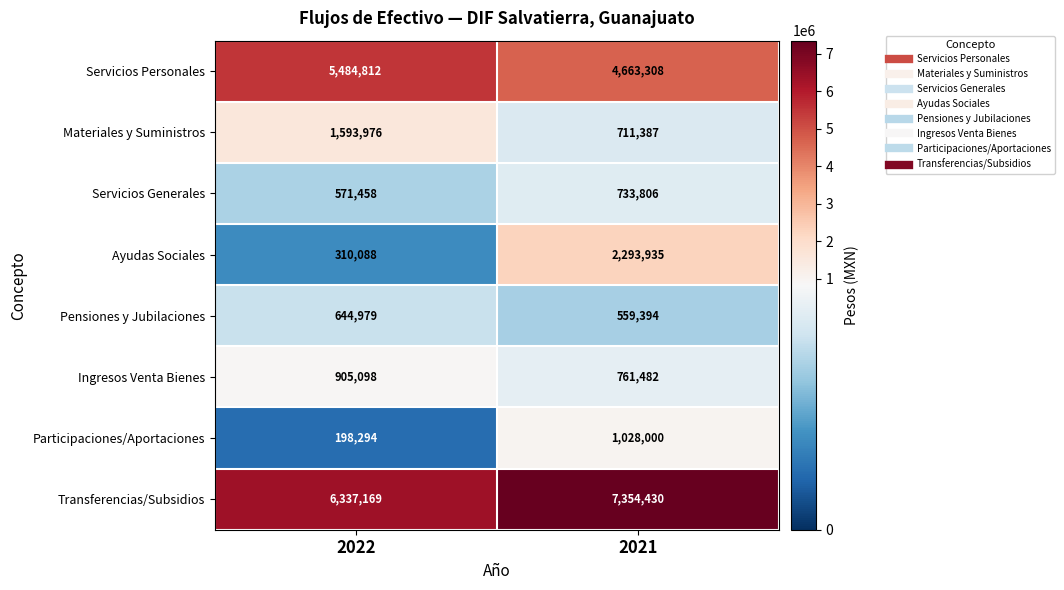

The Ayudas Sociales series shows 4094222 at 2021. True or false?

False